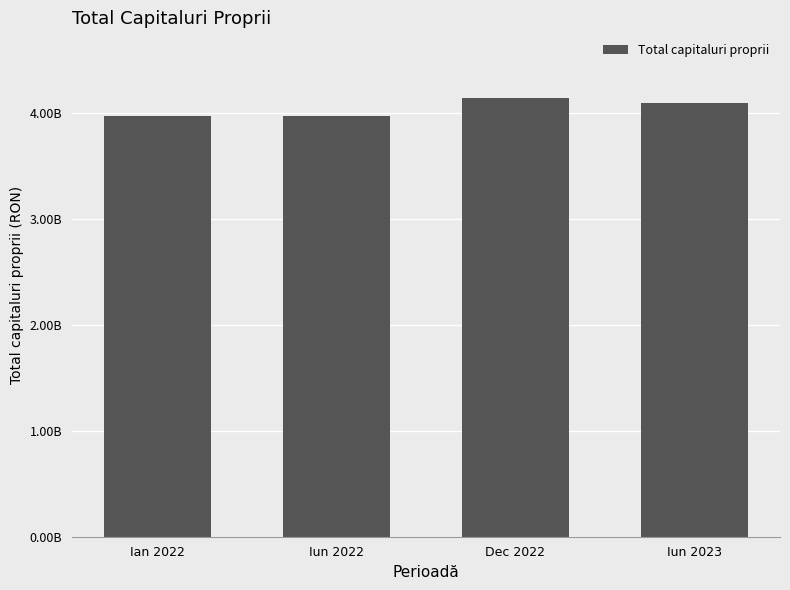

Are the bars horizontal?

No